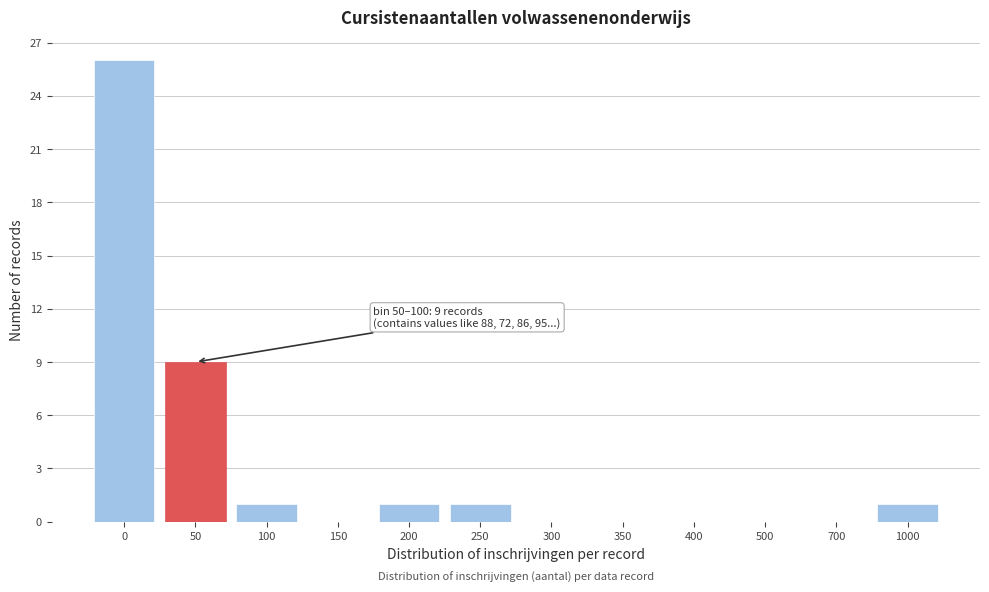

Reading right to left, list all the values displayed in this chart.

1000=1	700=0	500=0	400=0	350=0	300=0	250=1	200=1	150=0	100=1	50=9	0=26